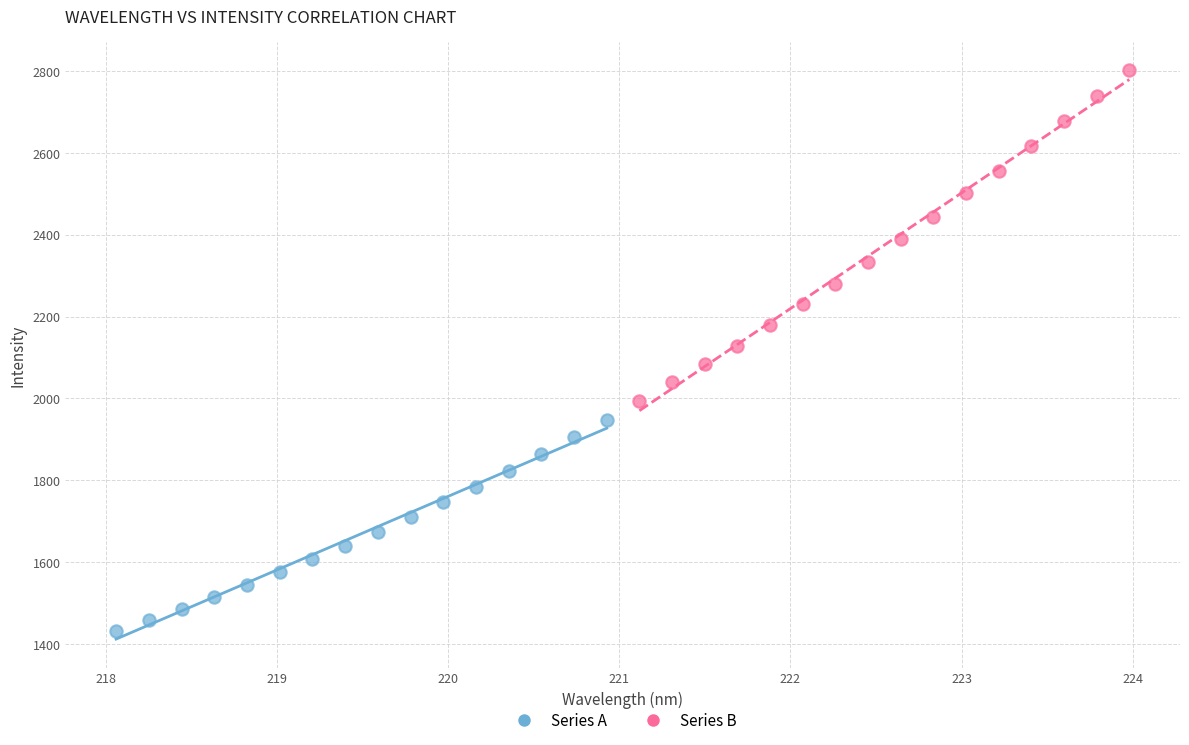

Which series contains the lowest Y value?

Series A